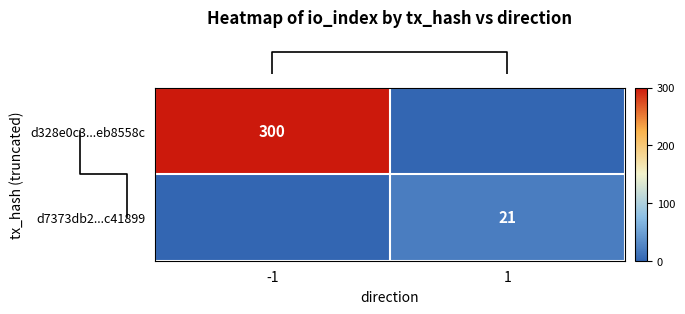

What is the difference between the maximum and minimum values in the row_1 series?

21